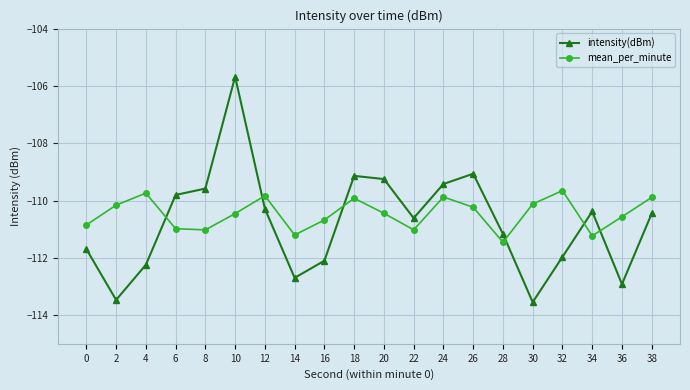

Where do intensity(dBm) and mean_per_minute first cross each other?

4 and 6